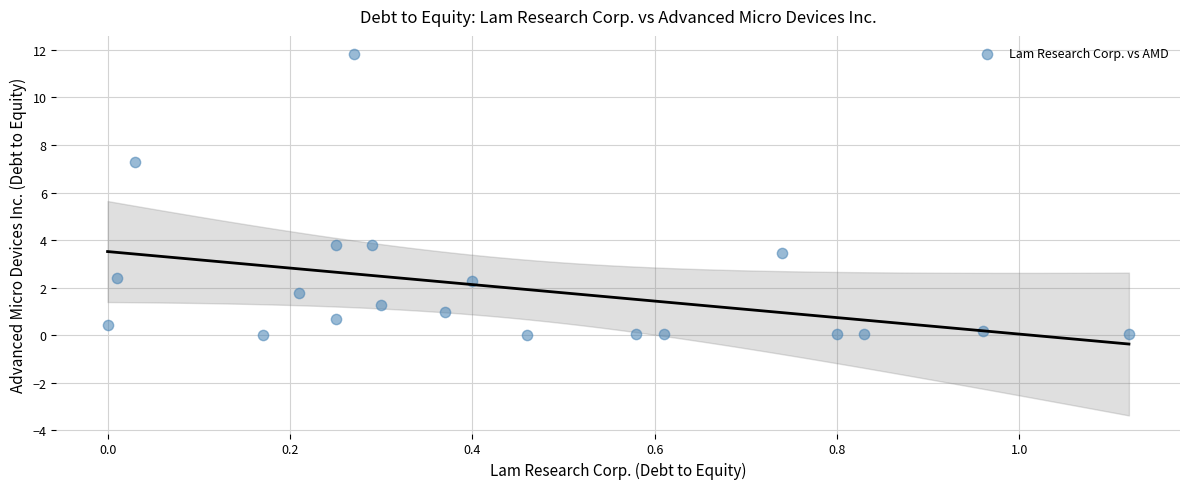

What is the range of X values (max minus min)?

1.1